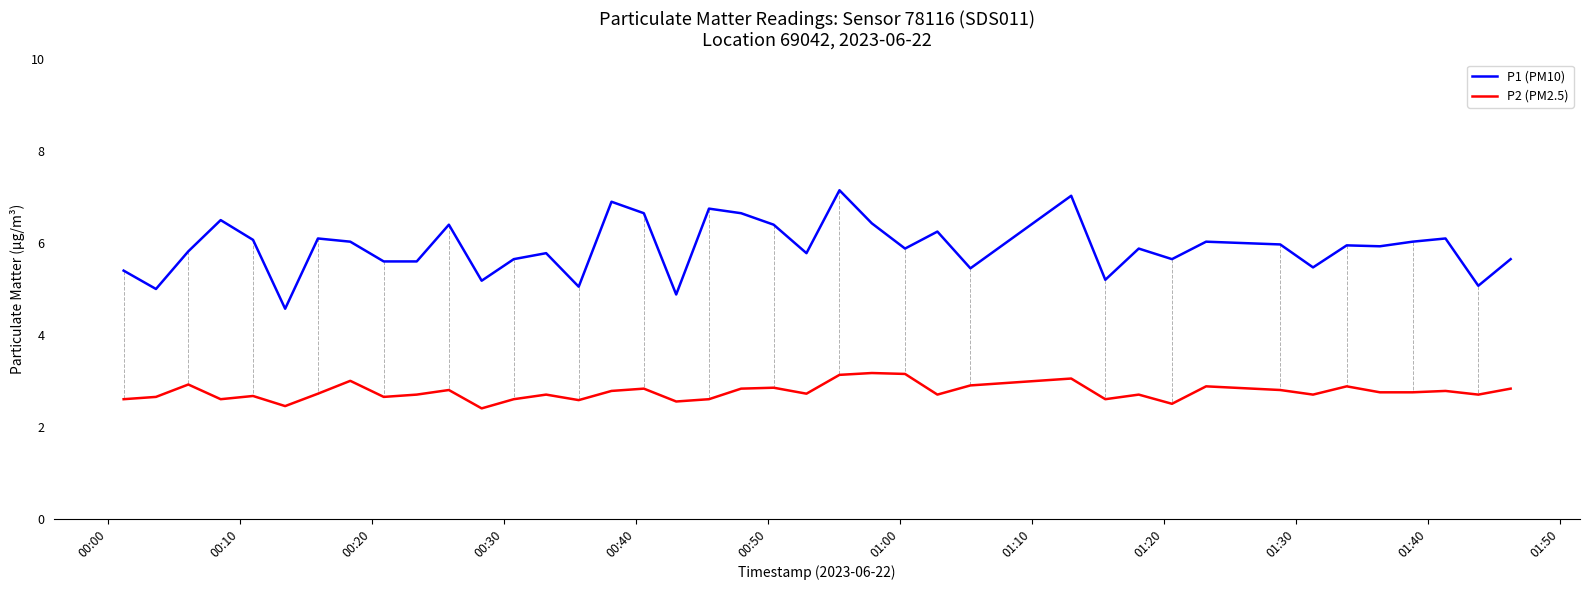

Rank the series by their average value, from highest to lowest.

P1 (PM10), P2 (PM2.5)